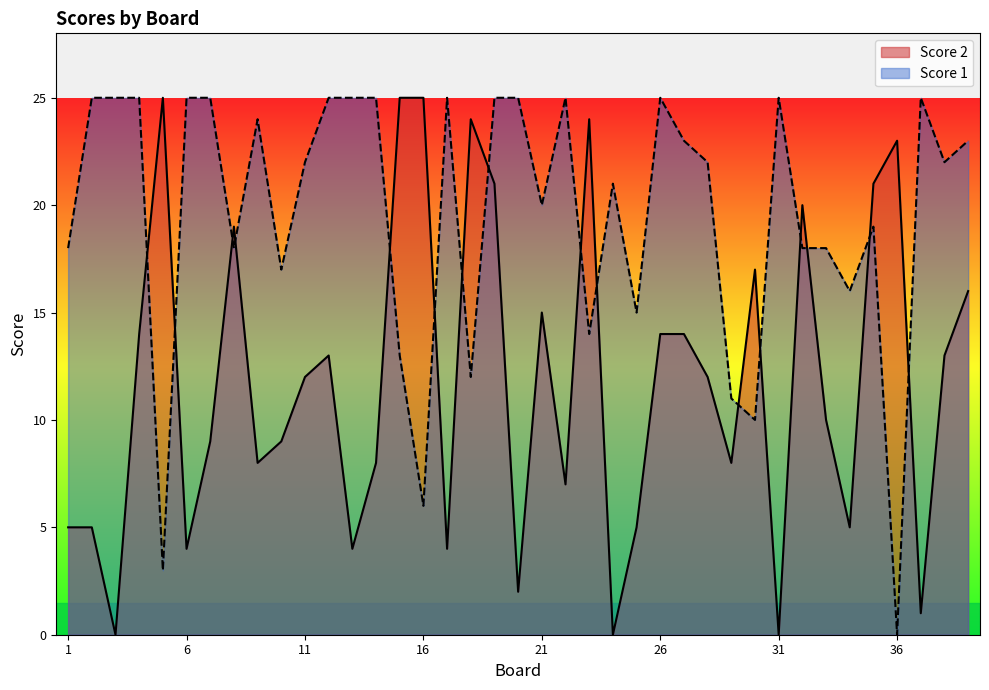

What is the difference between the second highest and second lowest values in the Score 2 series?

25